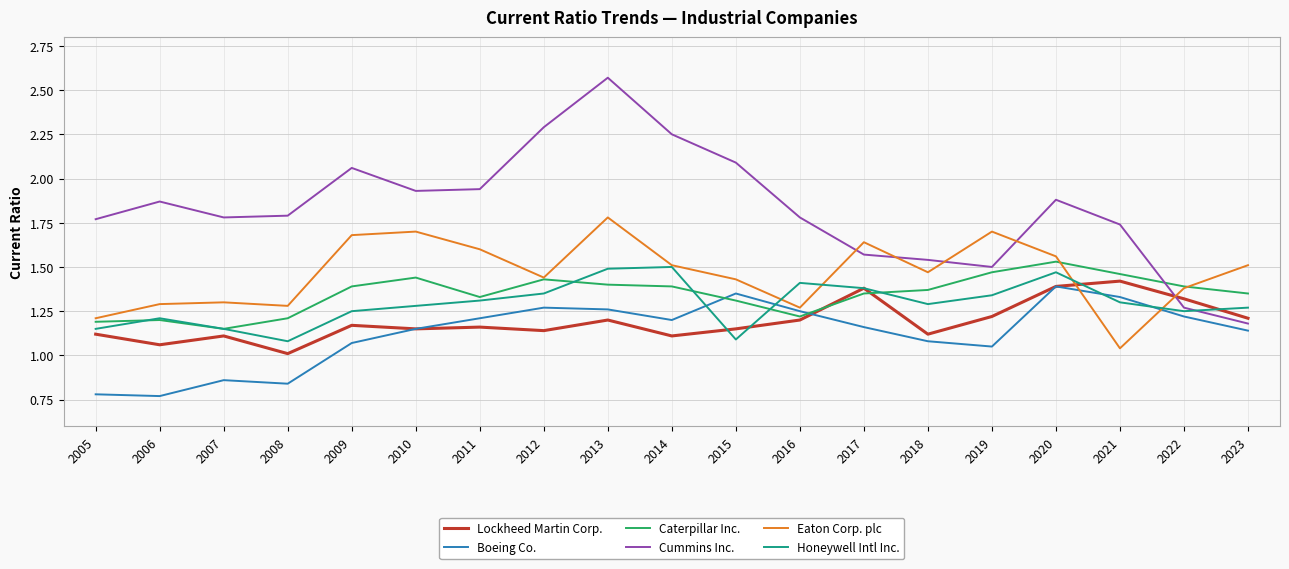

True or false: Eaton Corp. plc has a value of 1.6 at 2021.

False